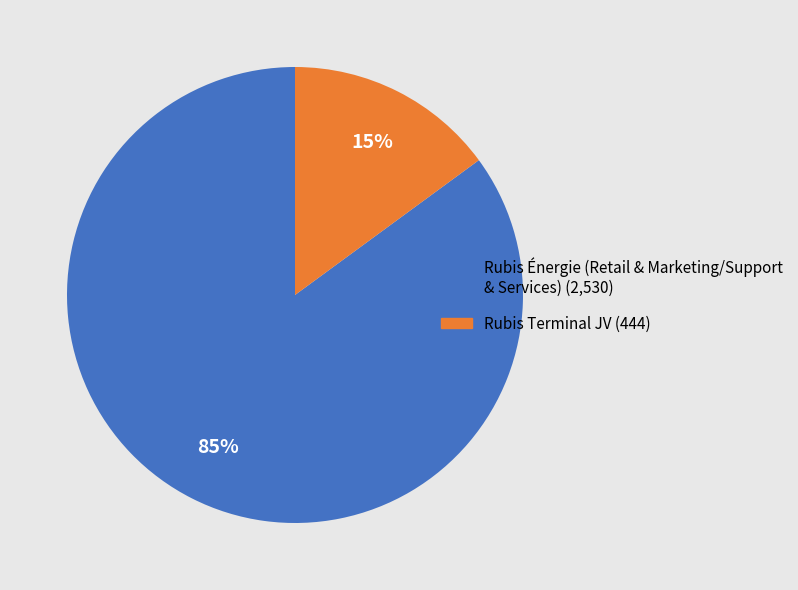

How many segments does this pie chart have?

2